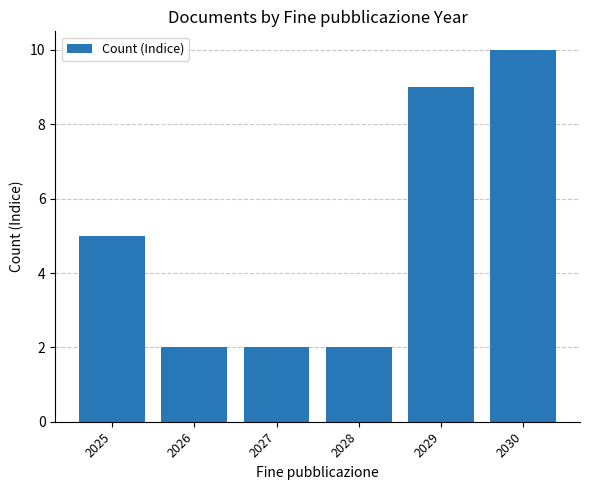

At which label is the value closest to 6?

2025